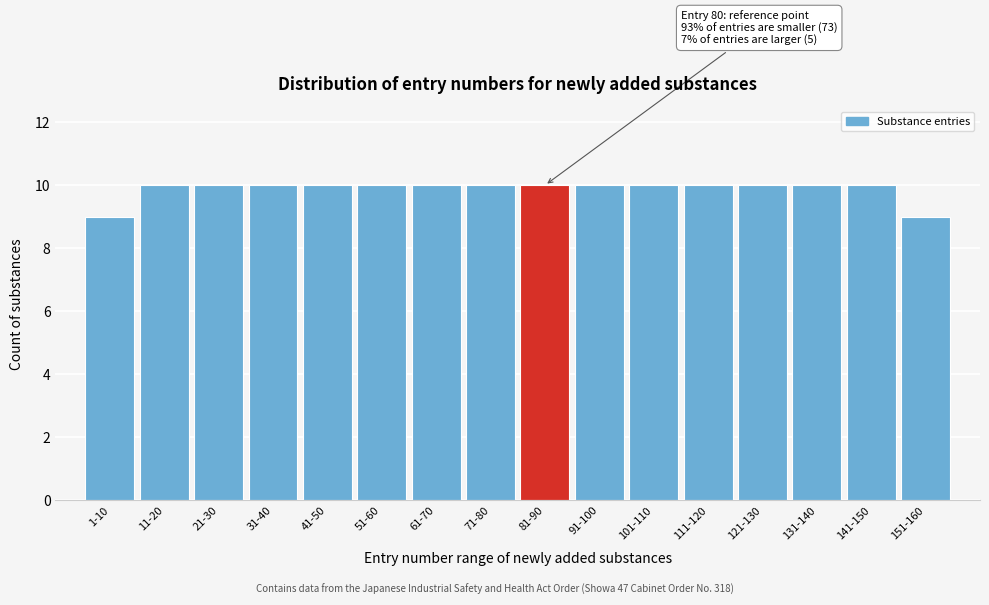

Reading right to left, transcribe all the data shown in this chart.

9	10	10	10	10	10	10	10	10	10	10	10	10	10	10	9